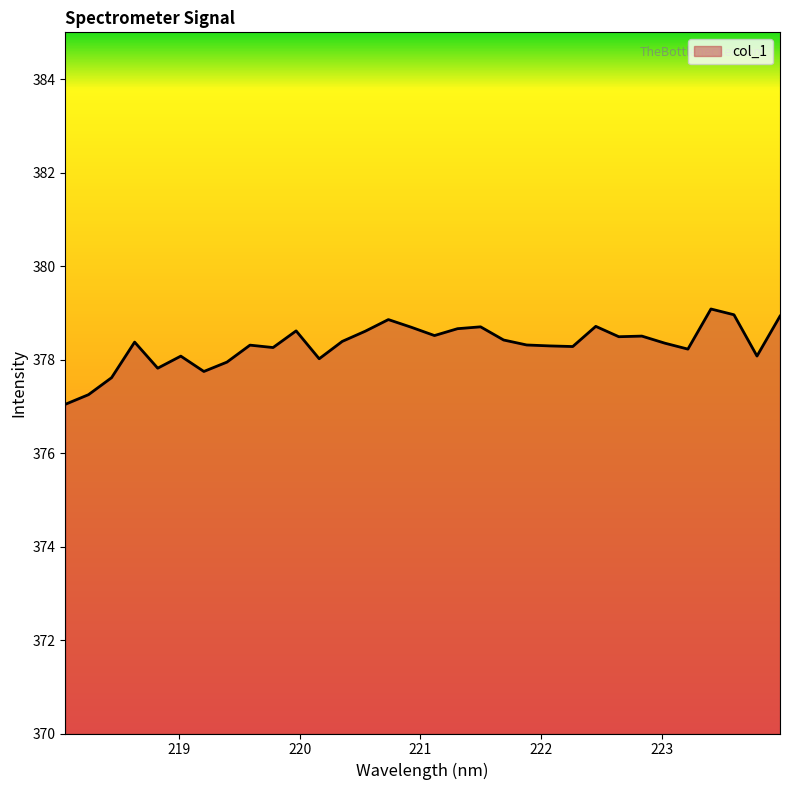

What is the greatest value displayed?

379.1